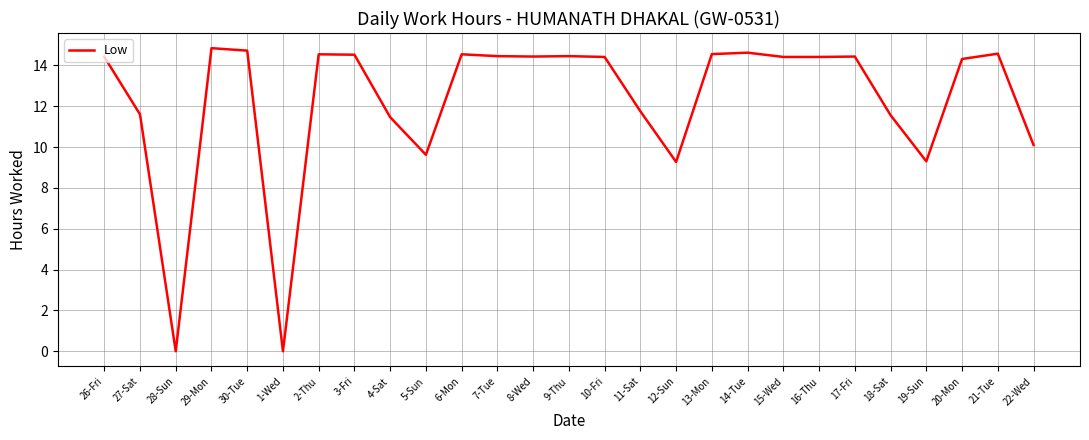

What position from the left is 8-Wed?

13